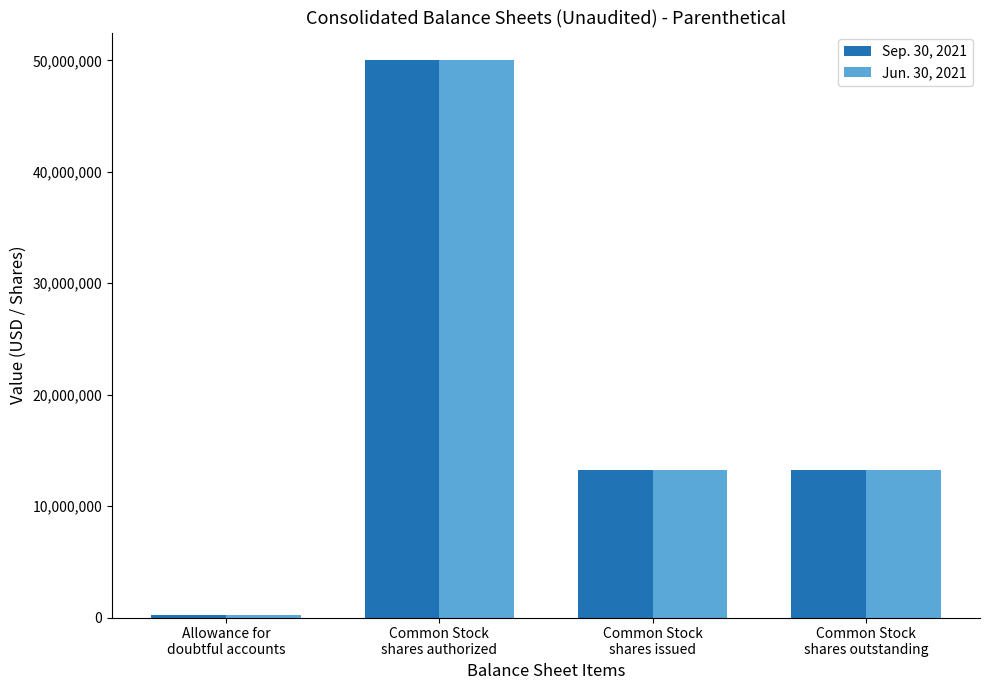

The Jun. 30, 2021 series shows 251383 at Allowance for
doubtful accounts. True or false?

True